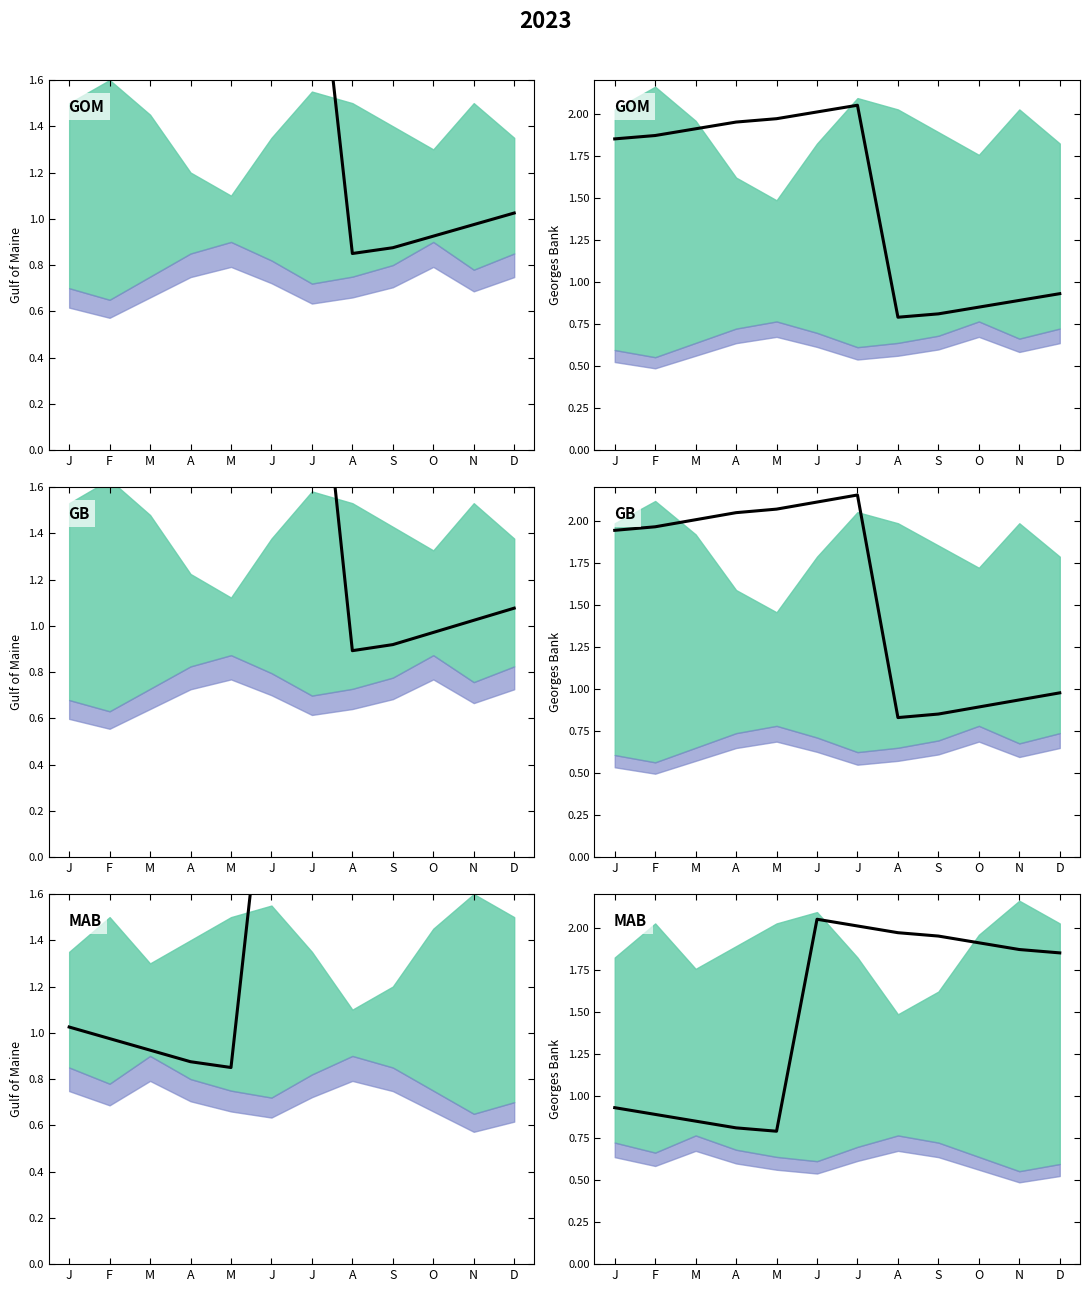

At which label is the value closest to 1?

J